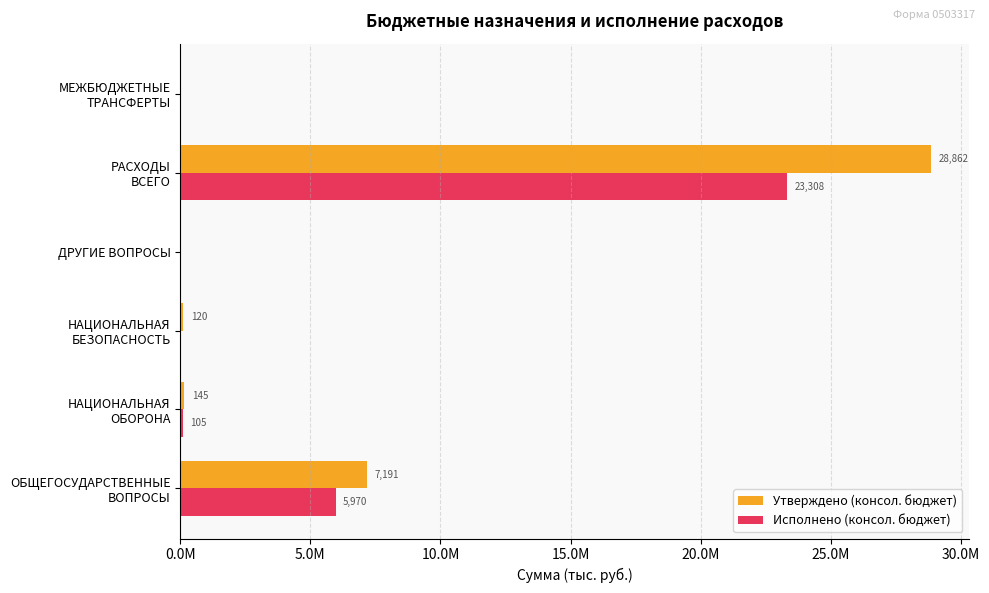

What are all the series names shown in the legend?

Утверждено (консол. бюджет), Исполнено (консол. бюджет)